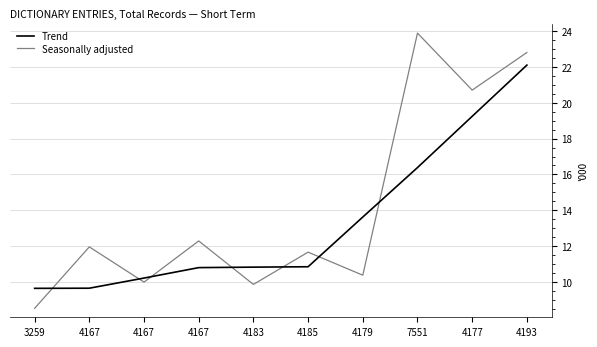

List the series in order of their peak value, lowest first.

Trend, Seasonally adjusted